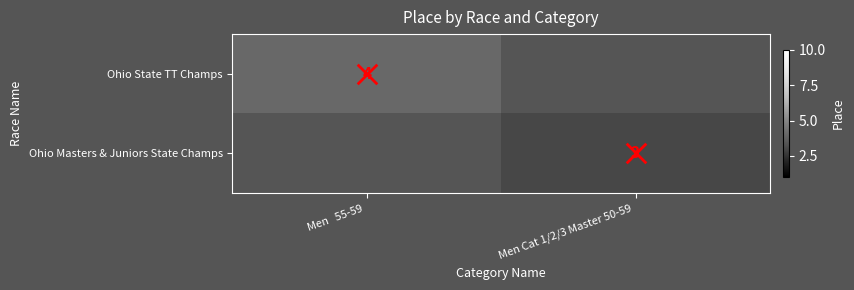

What is the maximum value shown in the chart?

4.0